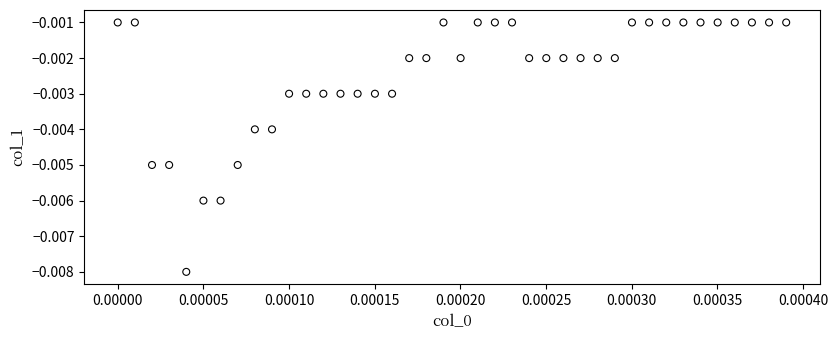

How many points are shown in the scatter plot?

40